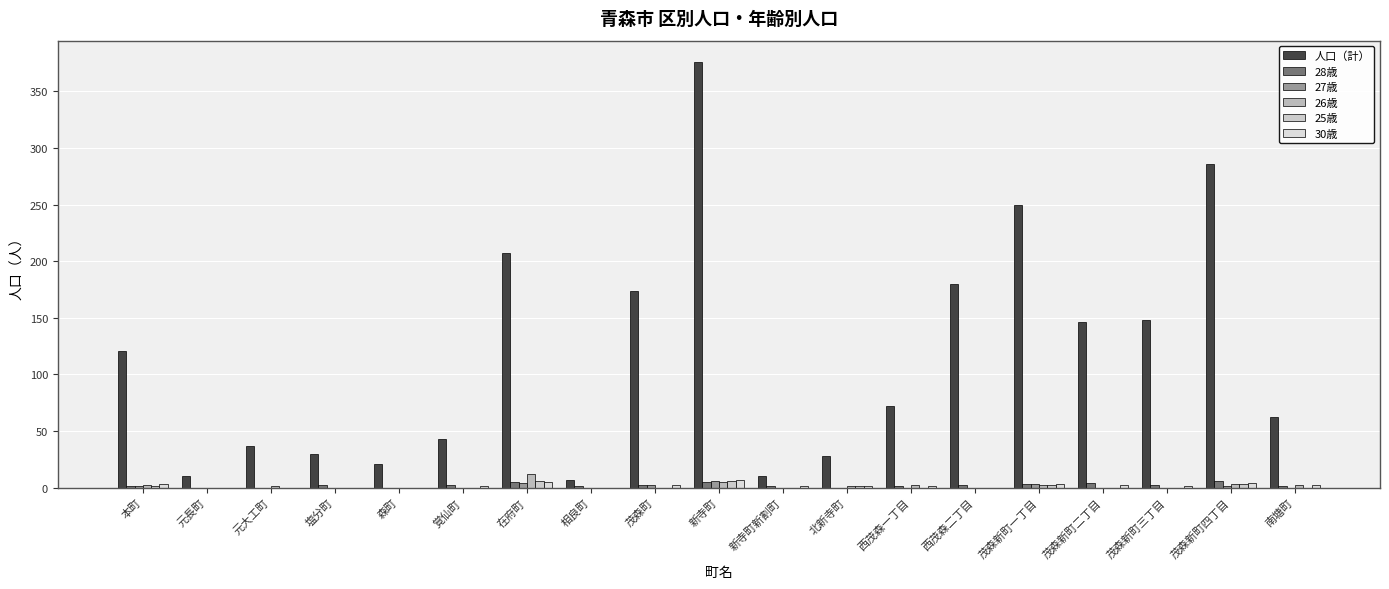

How many categories are shown in the chart?

19